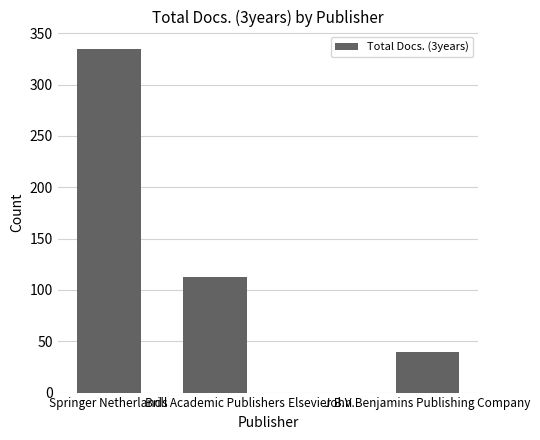

Is it true that the value at Elsevier B.V. is -220?

False